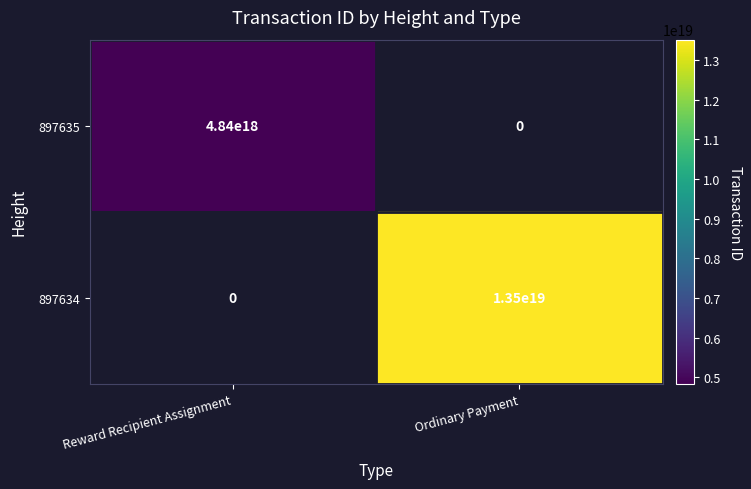

The value of 897635 at Reward Recipient Assignment is 1737326775995991040. True or false?

False